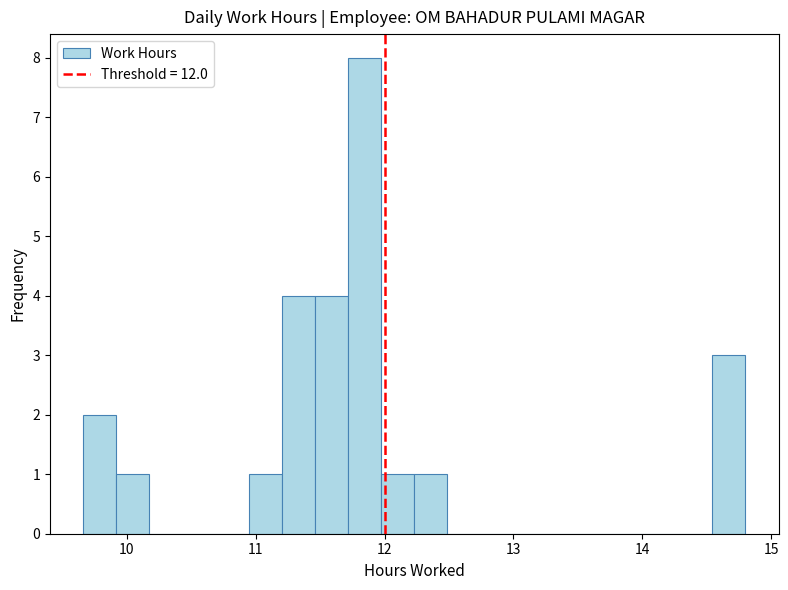

Around what value on the x-axis is the tallest bar? Give the approximate position of its centre, as read against the axis.

11.8